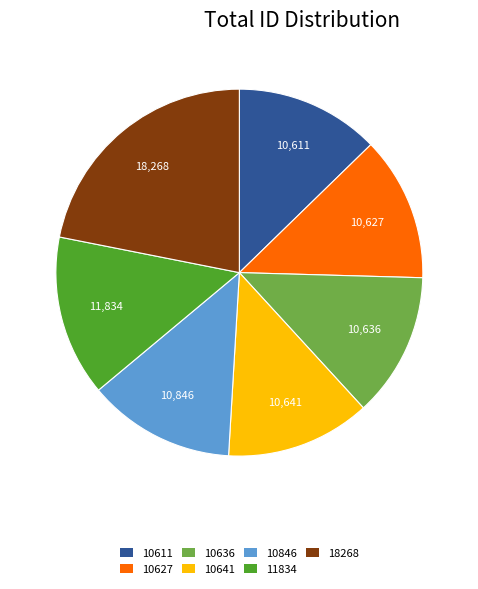

What is the largest slice in the pie chart?

18268